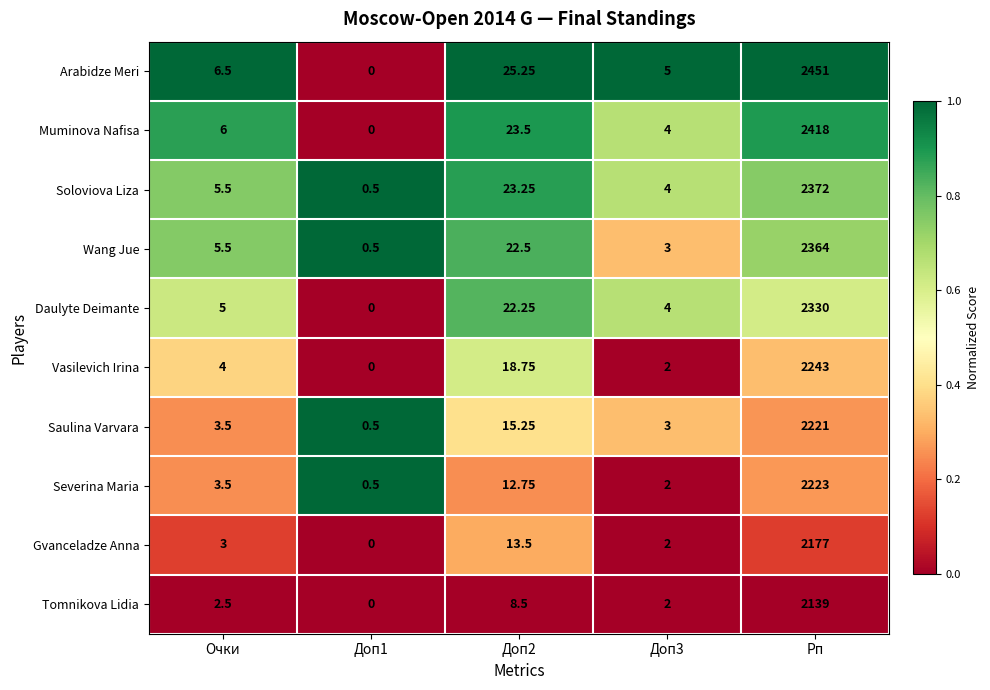

Which series has the widest spread of values?

Arabidze Meri